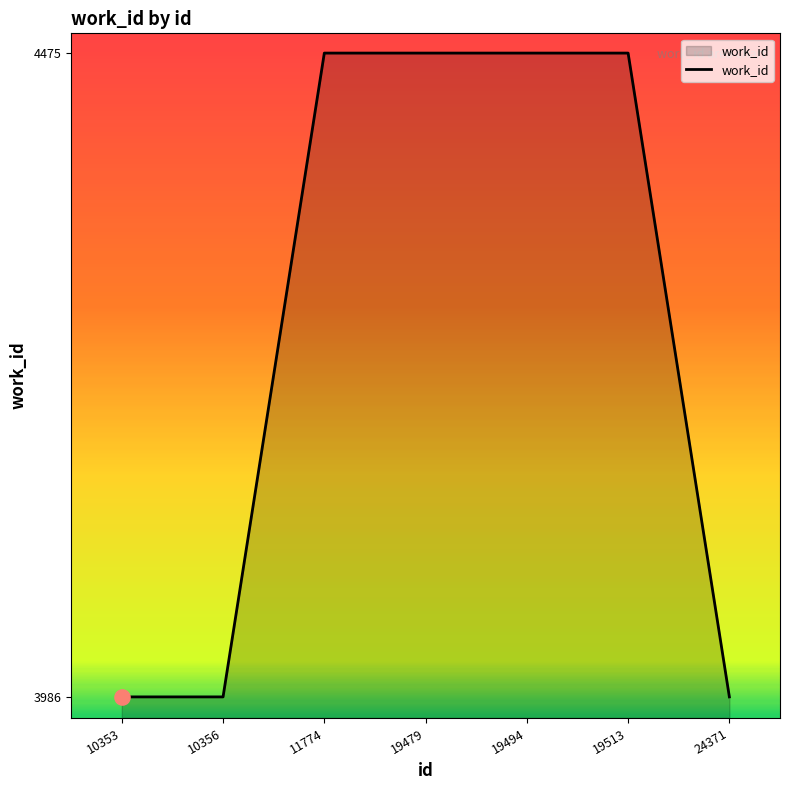

Between 19494 and 10356, which is larger?

19494